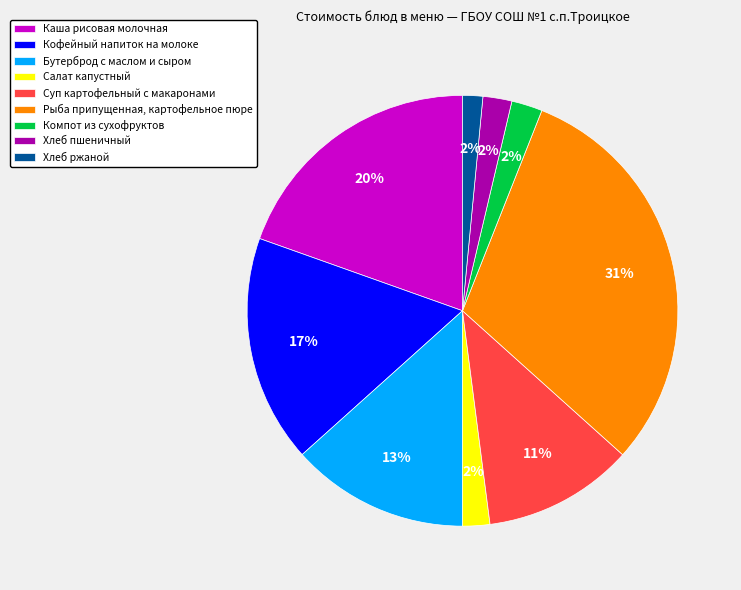

What is the largest slice in the pie chart?

Рыба припущенная, картофельное пюре